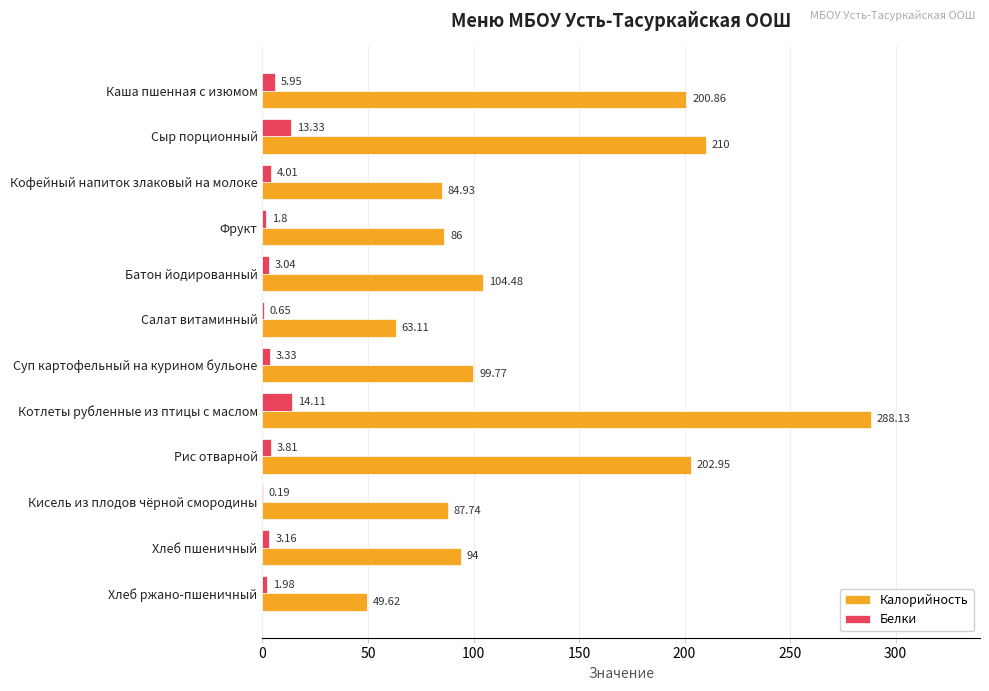

Where is Белки nearest to the value 7?

Каша пшенная с изюмом